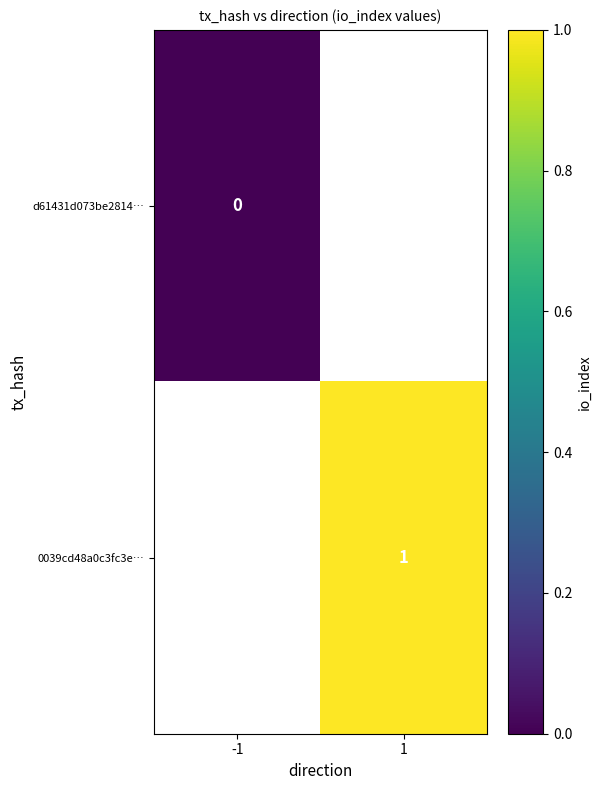

The value of 0039cd48a0c3fc3e… at 1 is 2. True or false?

False